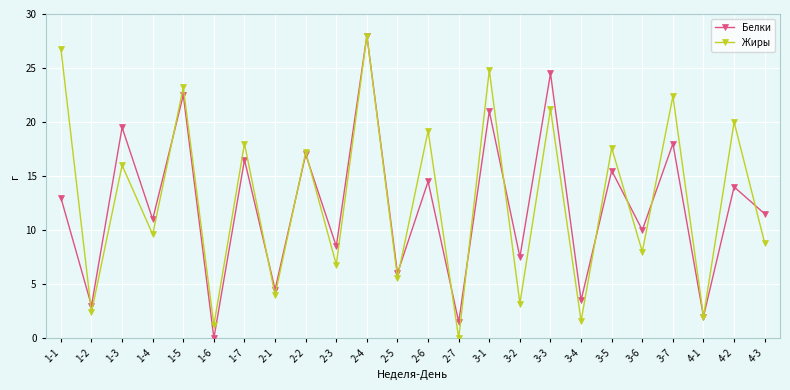

Rank the categories by Жиры value from highest to lowest.

2-4, 1-1, 3-1, 1-5, 3-7, 3-3, 4-2, 2-6, 1-7, 3-5, 2-2, 1-3, 1-4, 4-3, 3-6, 2-3, 2-5, 2-1, 3-2, 1-2, 4-1, 3-4, 1-6, 2-7